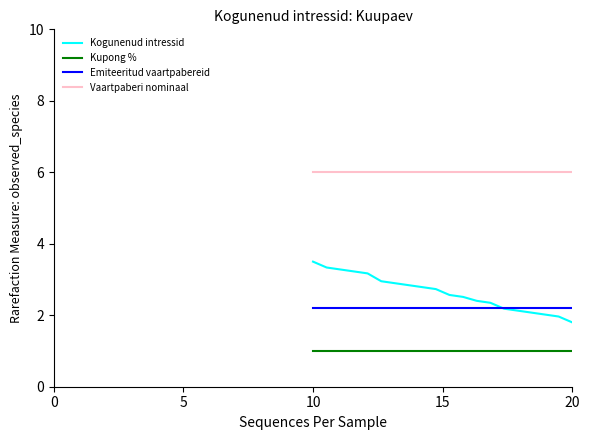

True or false: Vaartpaberi nominaal and Kupong % intersect in this chart.

False